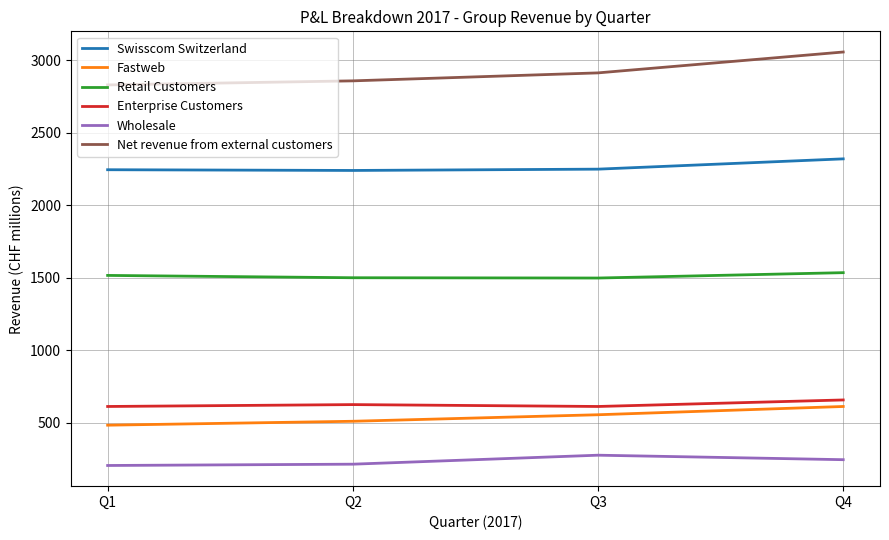

Which series has the largest total across all categories?

Net revenue from external customers